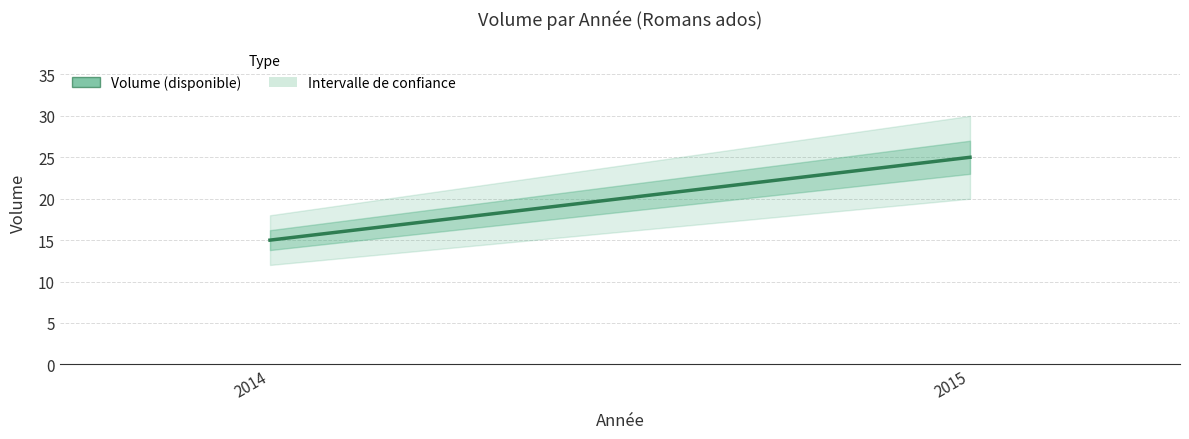

True or false: the data shows 15 at 2014.

True